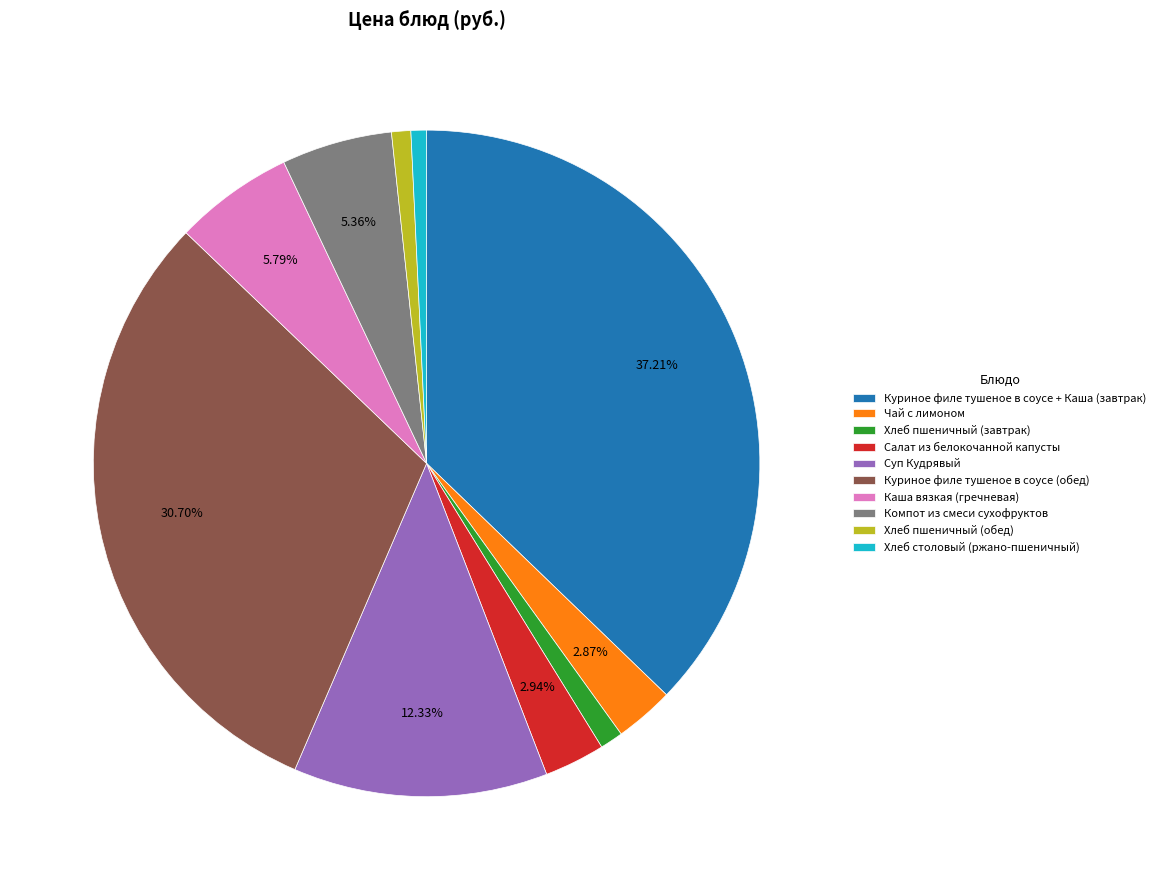

Which has a higher value, Каша вязкая (гречневая) or Салат из белокочанной капусты?

Каша вязкая (гречневая)